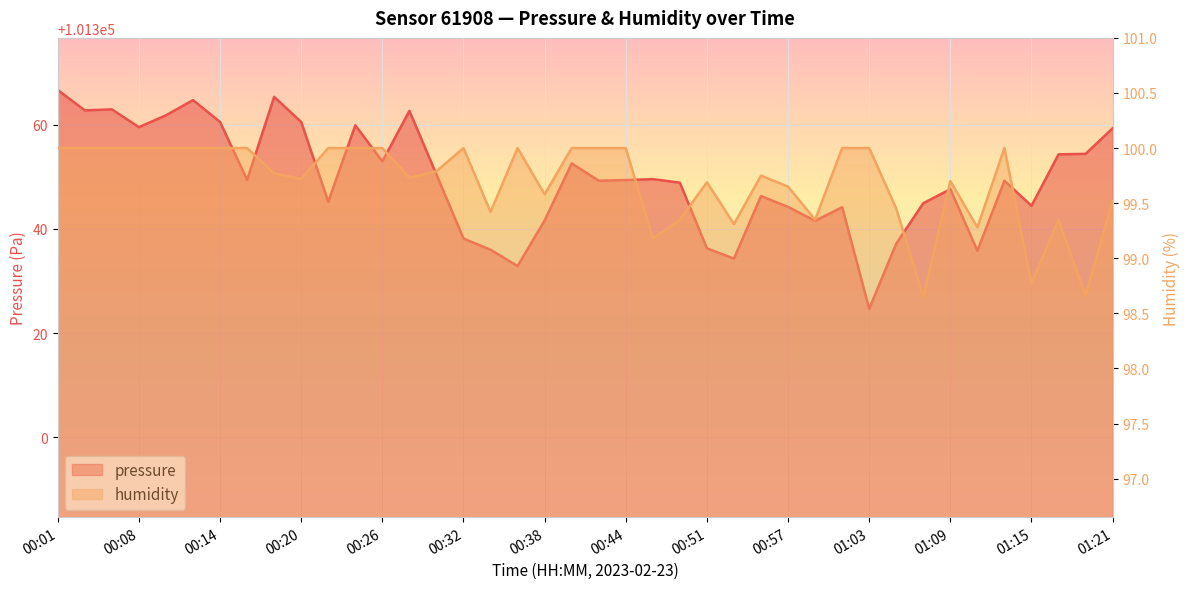

What is the highest value of the humidity series?

100.0